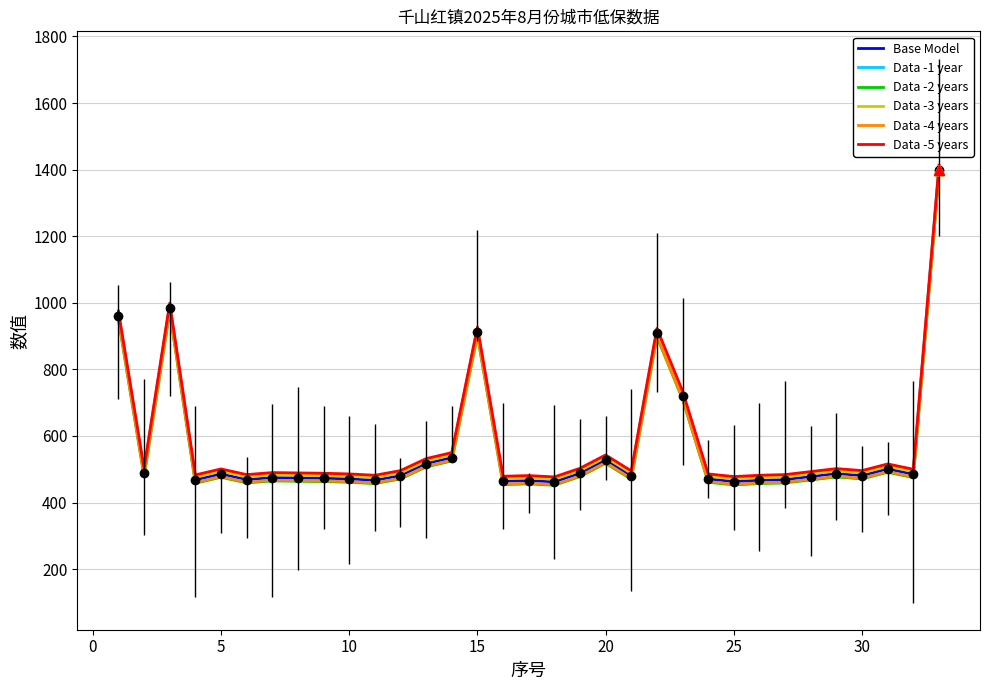

True or false: Data -4 years and Data -5 years cross at least once.

False